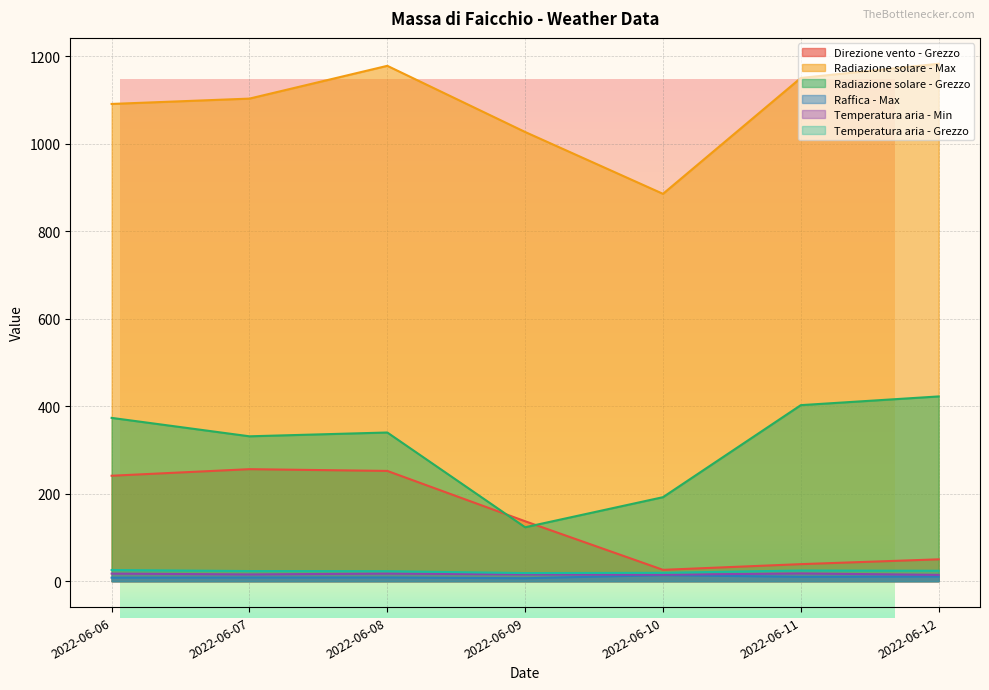

At which label does Raffica - Max first exceed 8?

2022-06-06